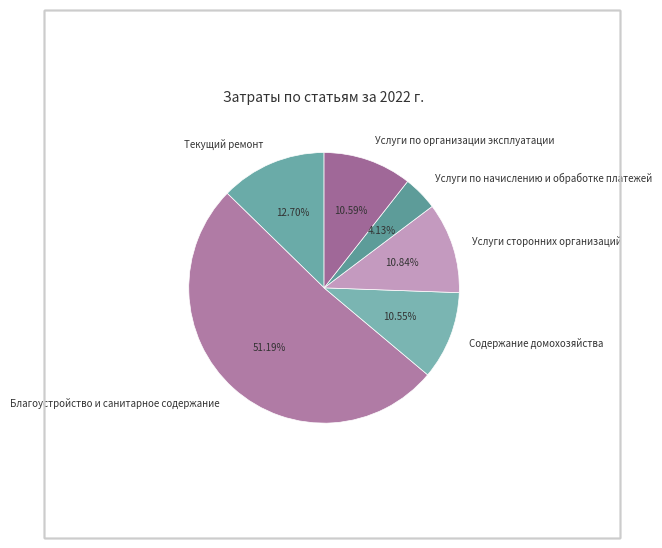

What portion of the pie excludes Услуги сторонних организаций?

89.2%